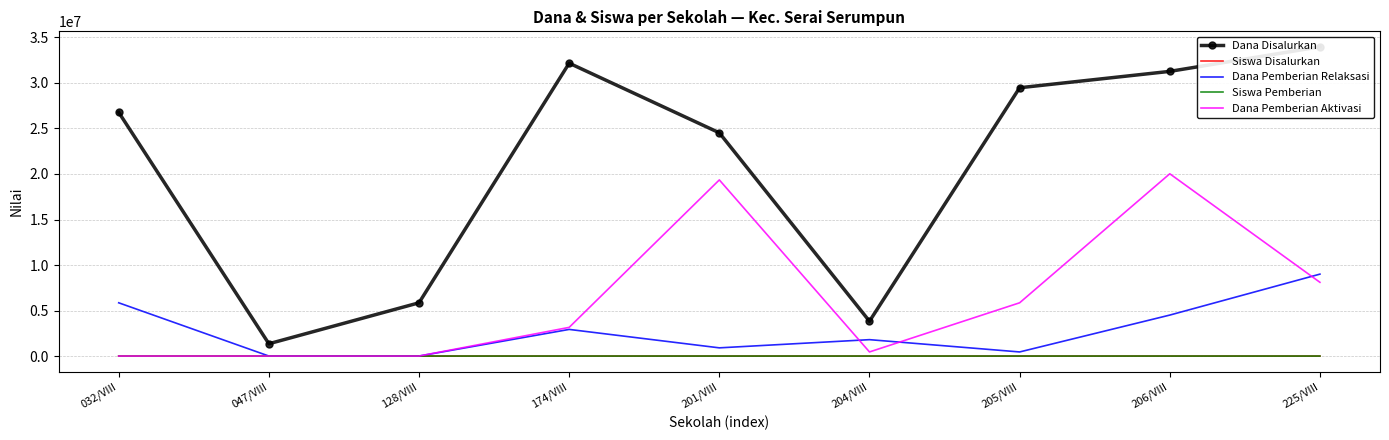

Which series changed the most between 174/VIII and 201/VIII?

Dana Pemberian Aktivasi